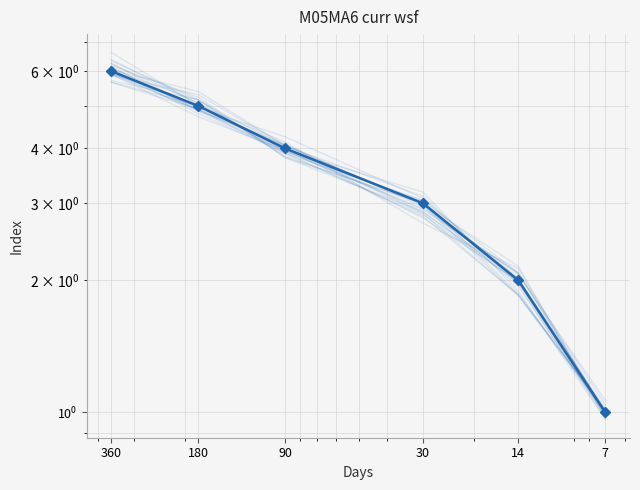

What is the average value?

4